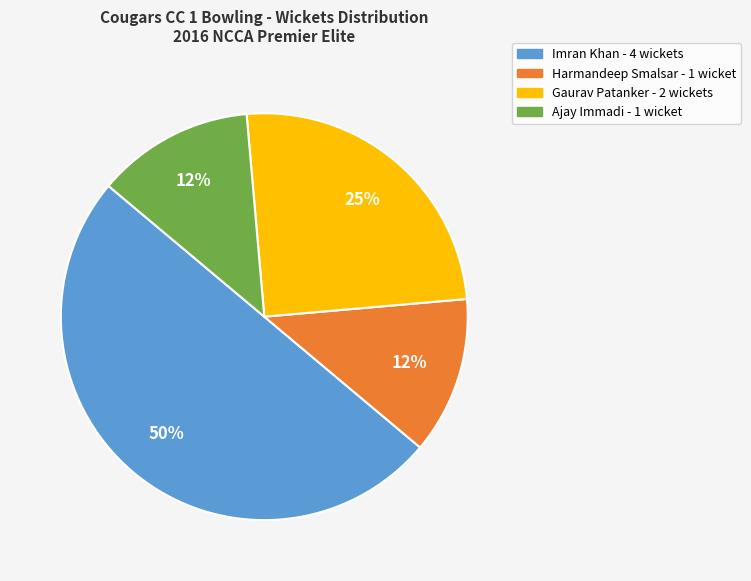

To the nearest percent, what is the average slice percentage?

25%